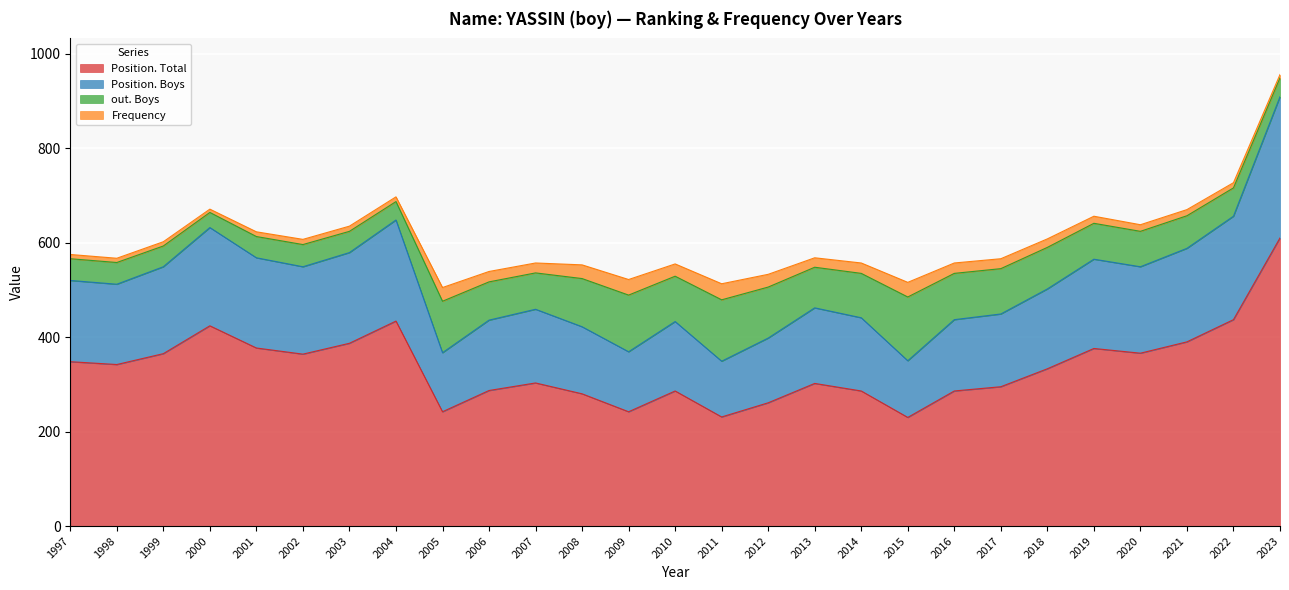

The value of Position. Total at 2020 is 73. True or false?

False